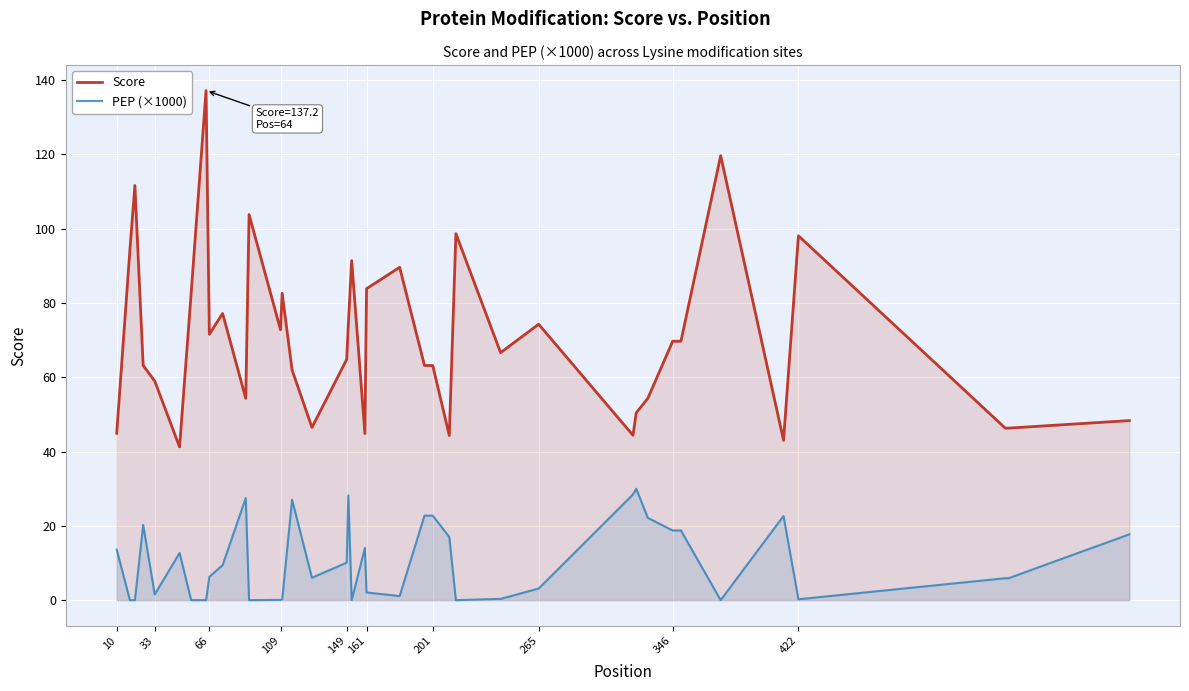

Rank the series by their average value, from lowest to highest.

PEP (×1000), Score